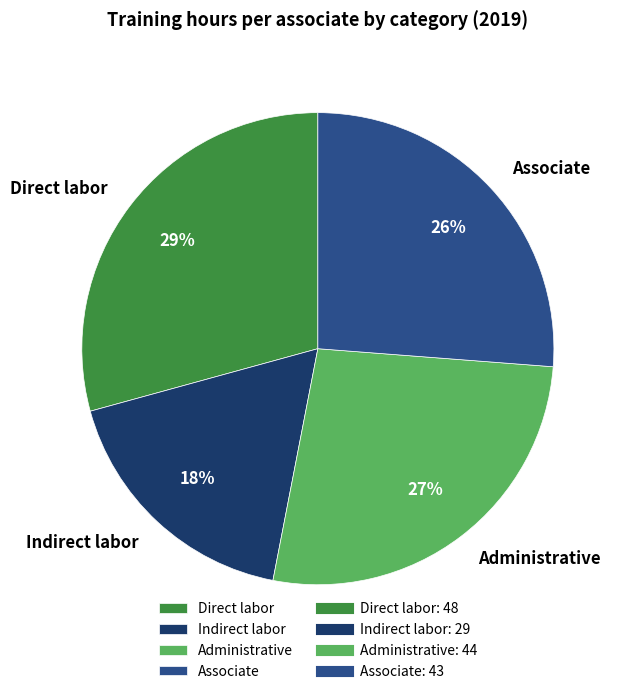

What percentage is the Associate slice, to the nearest percent?

26%